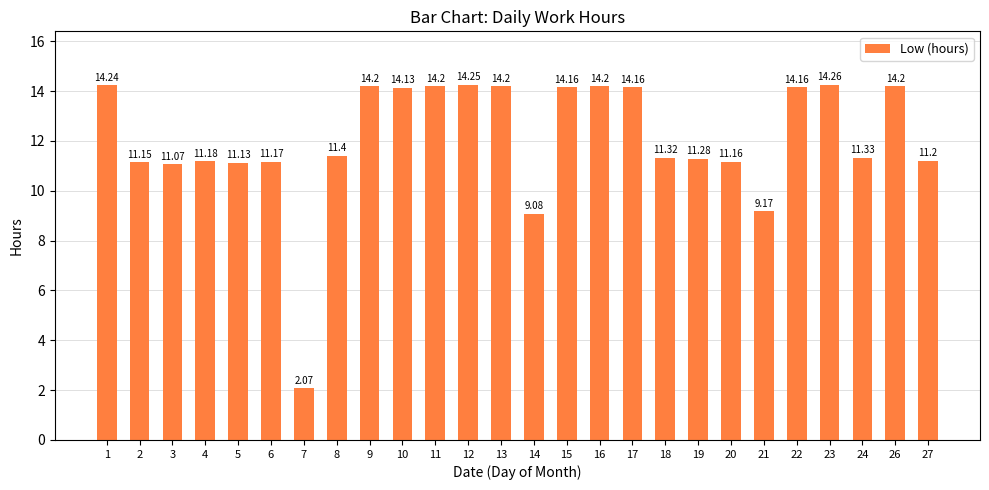

How many data points are less than 11?

3